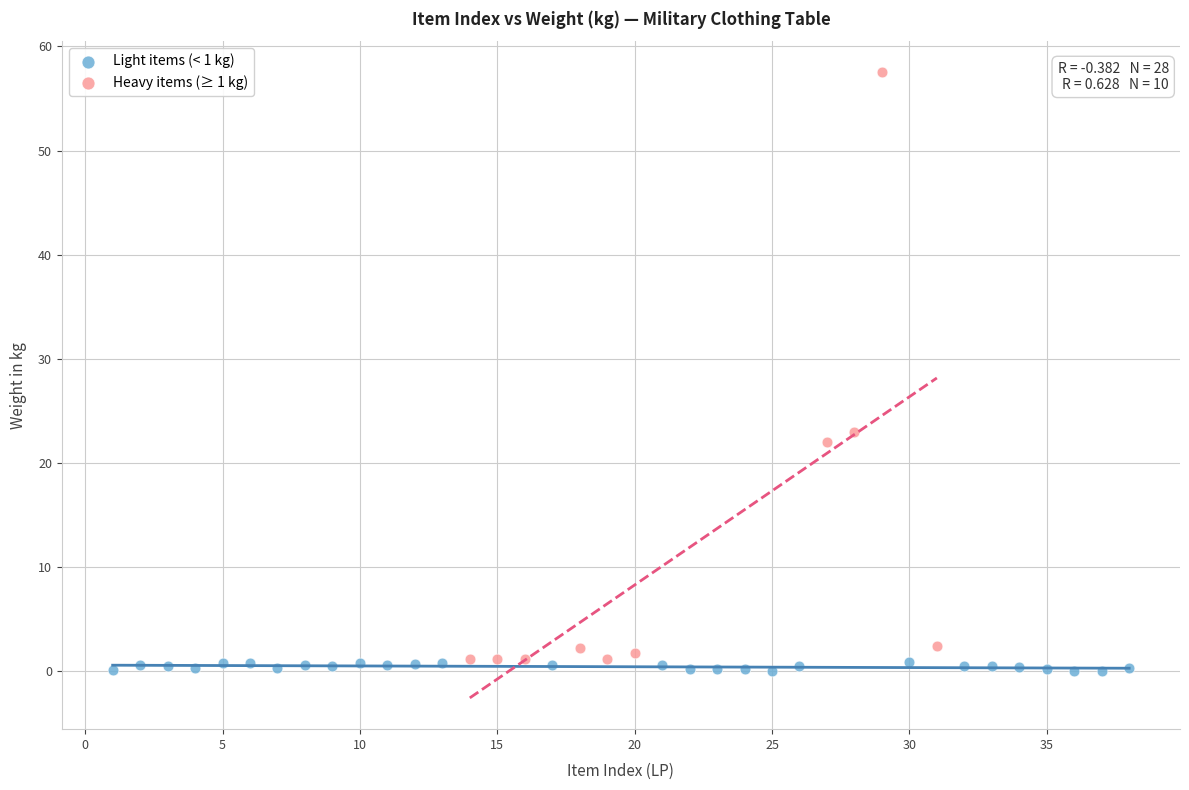

Which series has the widest spread of Y values?

Heavy items (≥ 1 kg)